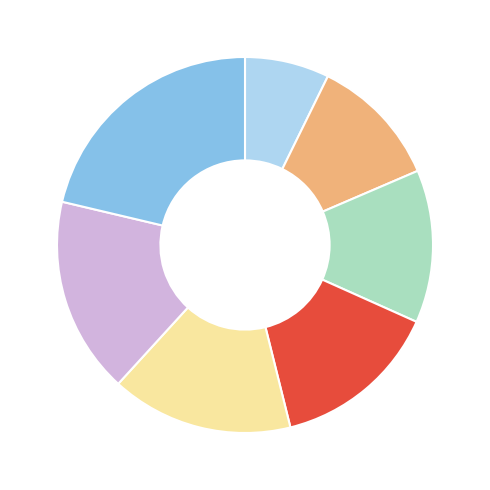

Is there a majority slice in this chart?

No